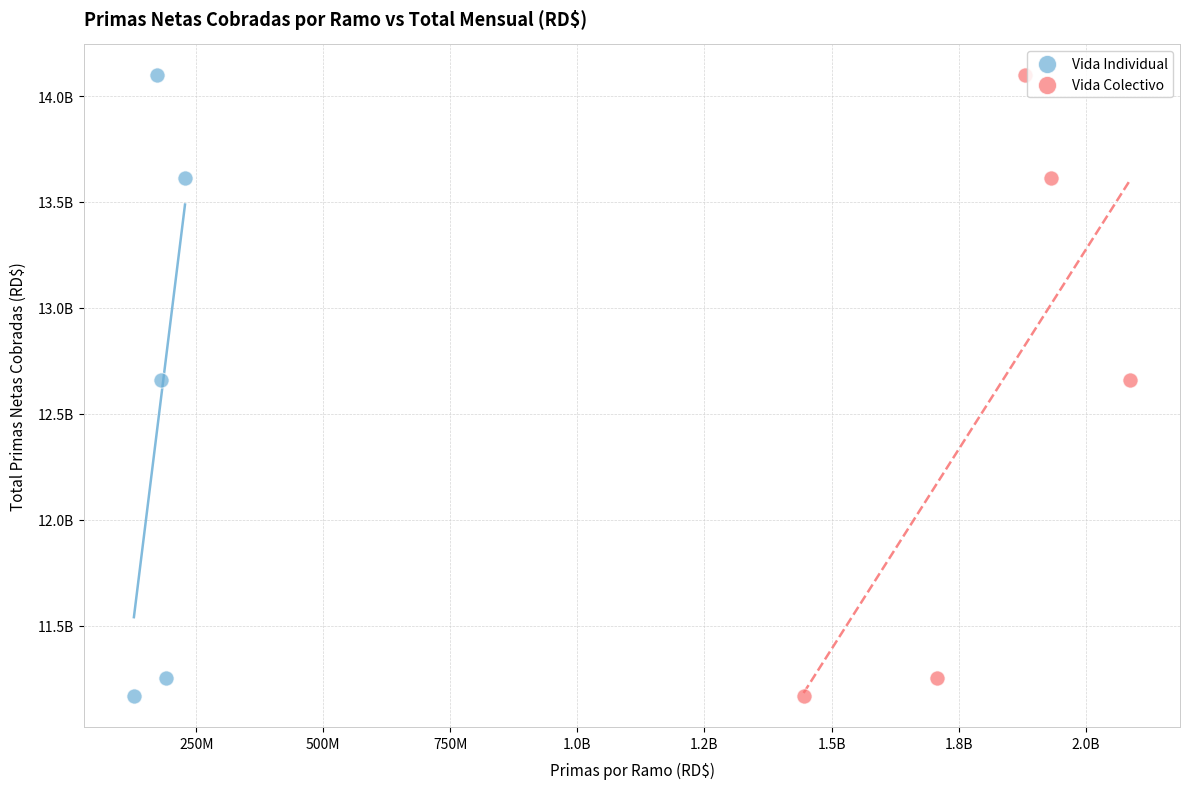

What are all the series names shown in the legend?

Vida Individual, Vida Colectivo